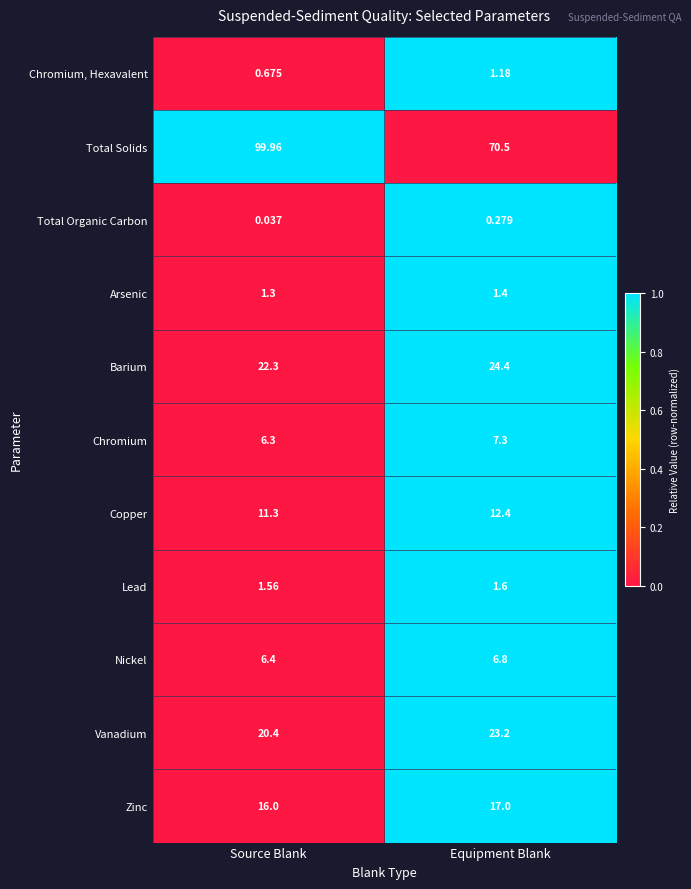

What is the total value across all series at Source Blank?

186.2